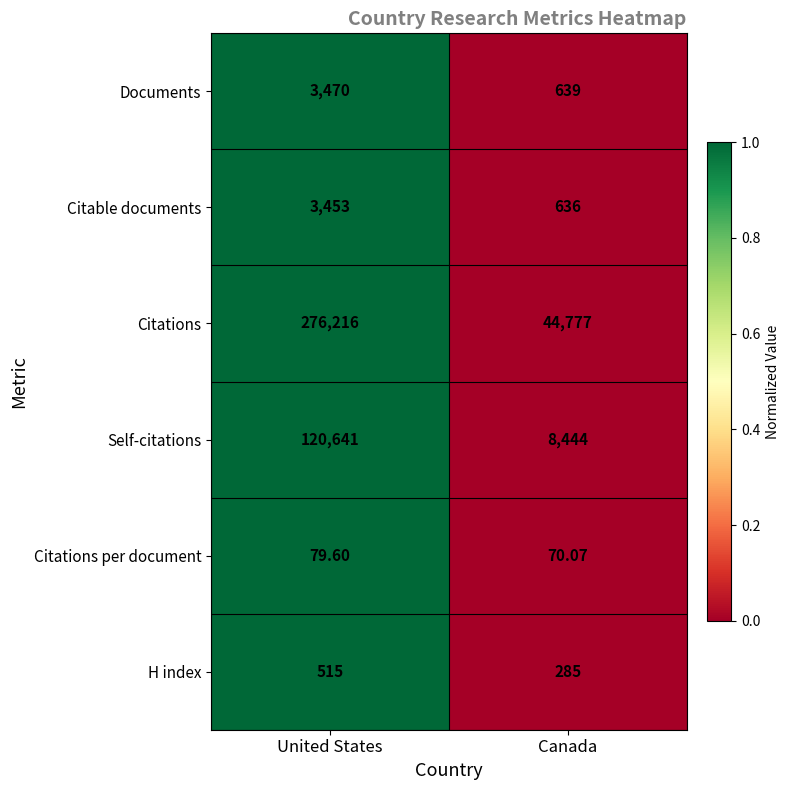

Which series changed the most between United States and Canada?

Citations